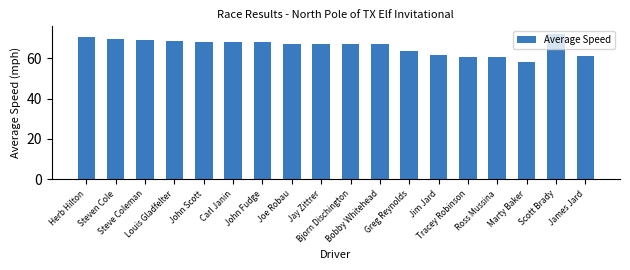

What is the change in value from John Scott to John Fudge?

-0.2